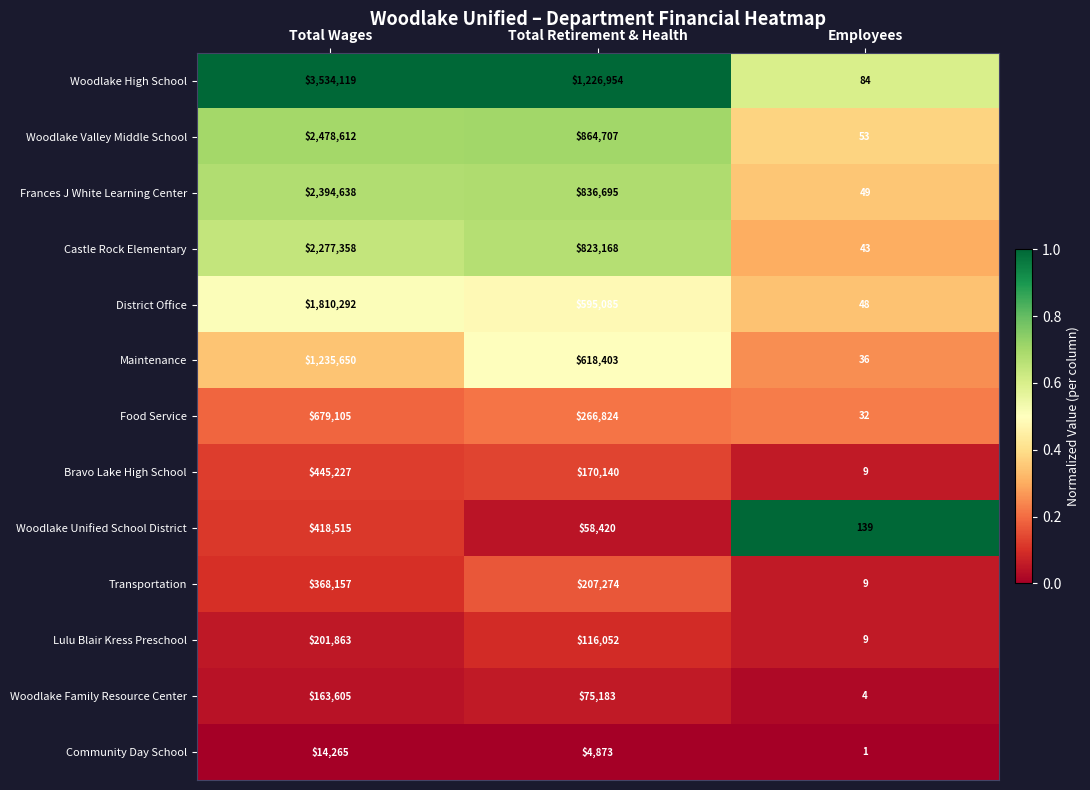

Rank the series at Total Wages from highest to lowest value.

Woodlake High School, Woodlake Valley Middle School, Frances J White Learning Center, Castle Rock Elementary, District Office, Maintenance, Food Service, Bravo Lake High School, Woodlake Unified School District, Transportation, Lulu Blair Kress Preschool, Woodlake Family Resource Center, Community Day School